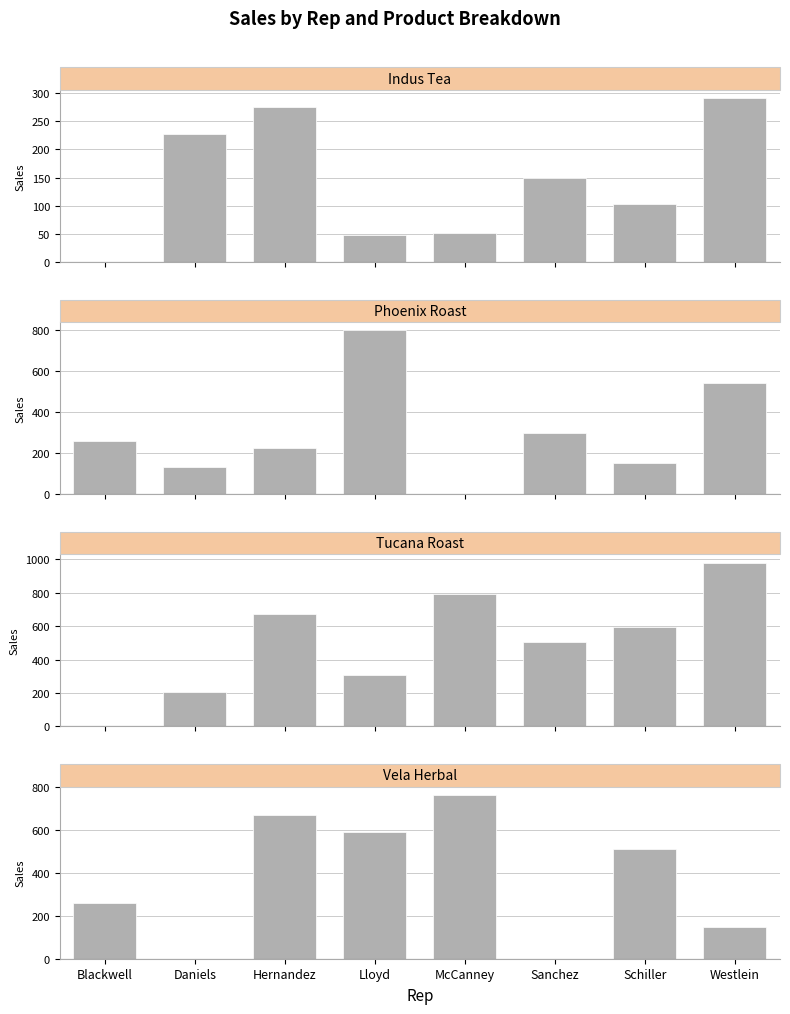

Where is Vela Herbal nearest to the value 381?

Blackwell